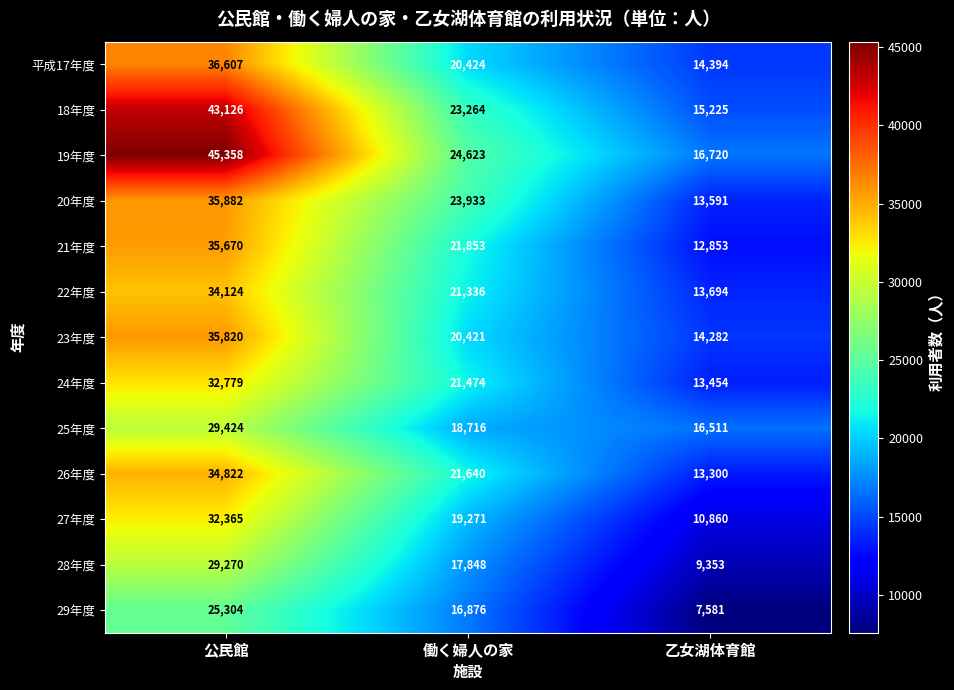

Is it true that 26年度 equals 8894 at 乙女湖体育館?

False